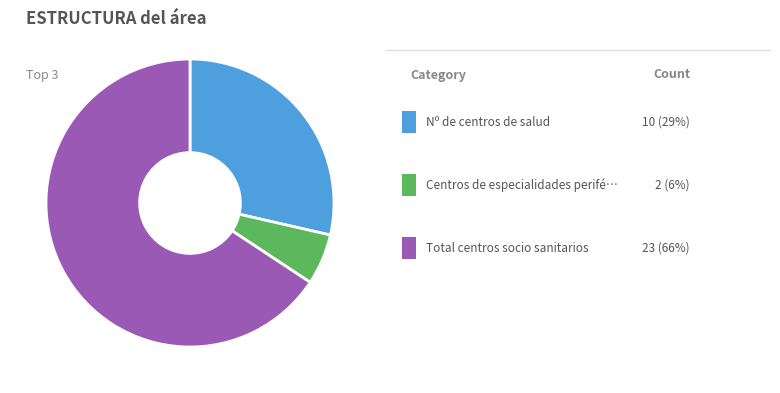

Does any single category account for the majority?

Yes